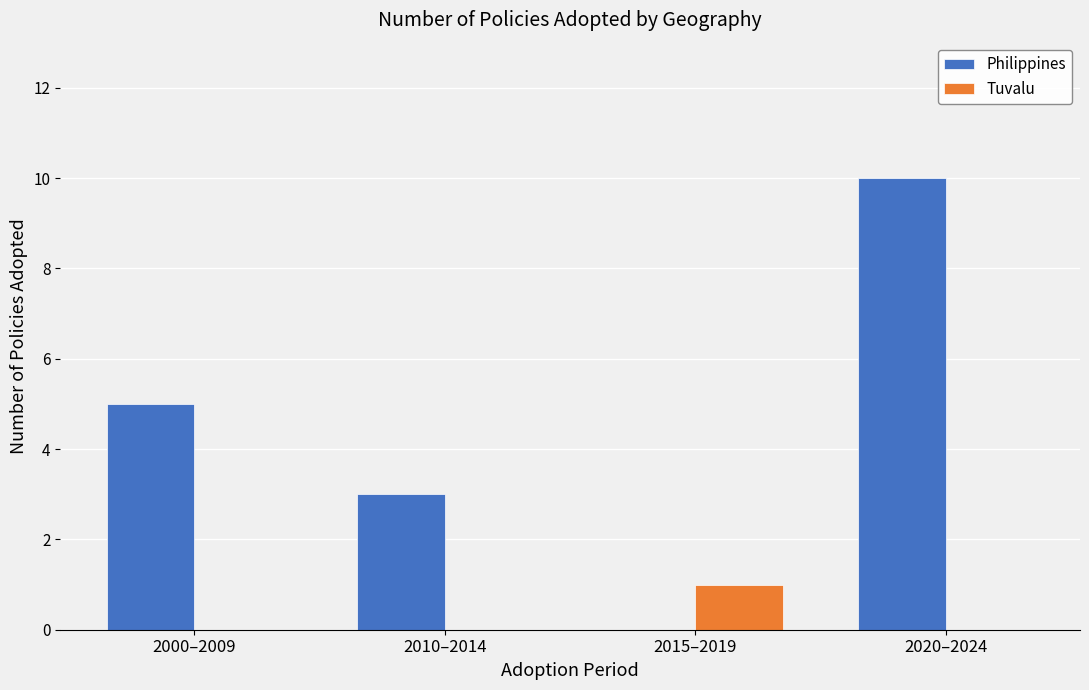

How many Tuvalu values are between 0 and 1?

4